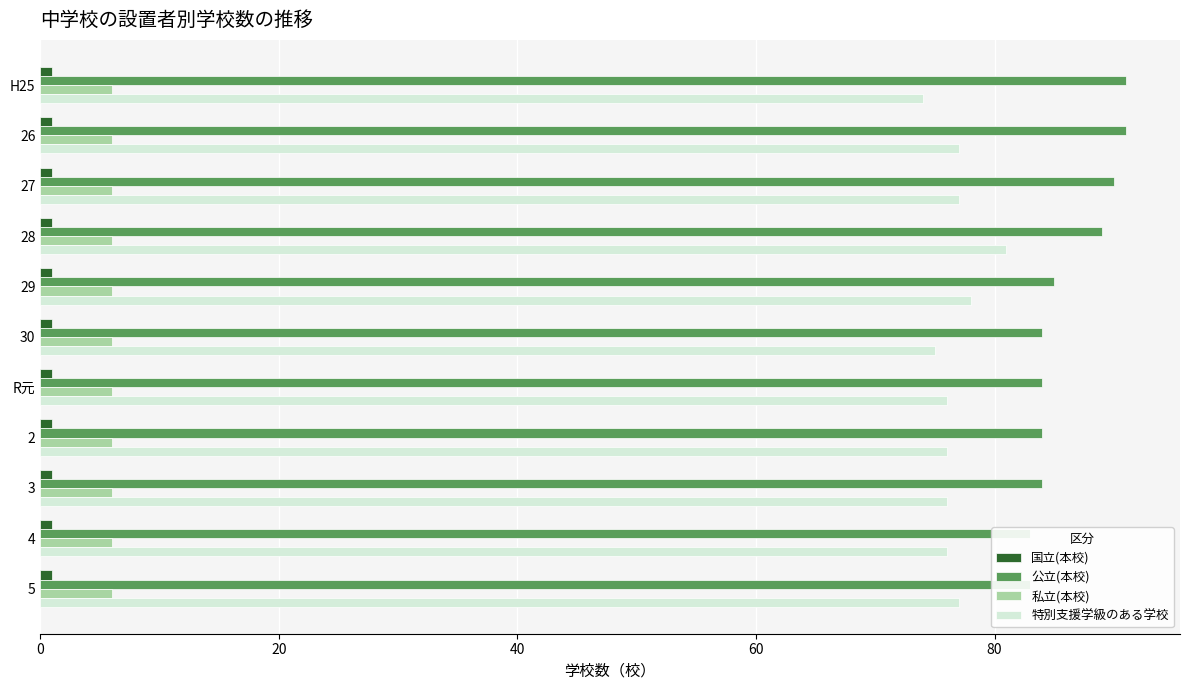

What is the sum of all 特別支援学級のある学校 values?

843.0